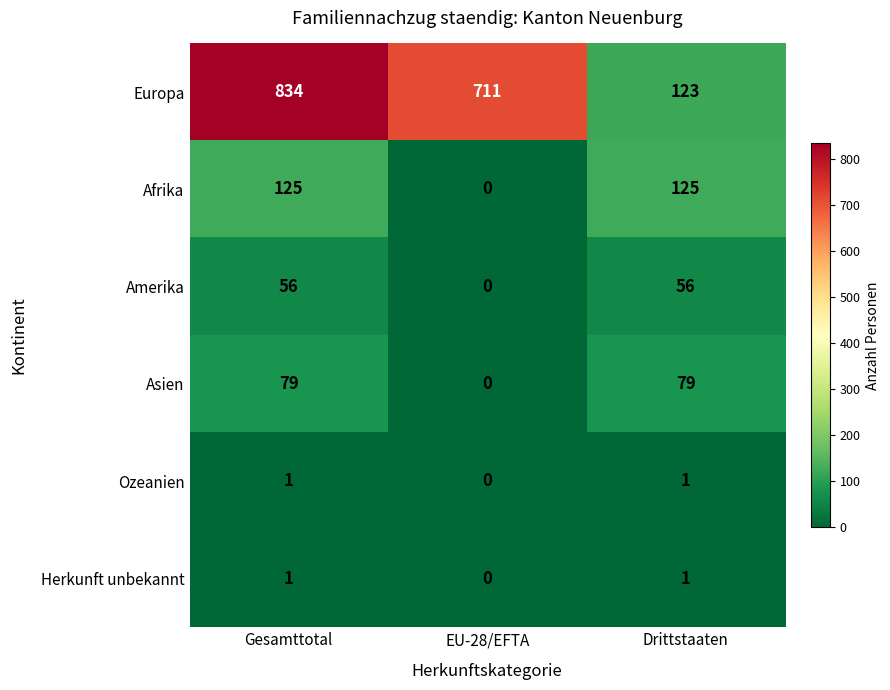

What value does the Europa series have at Drittstaaten, to the nearest 10?

120